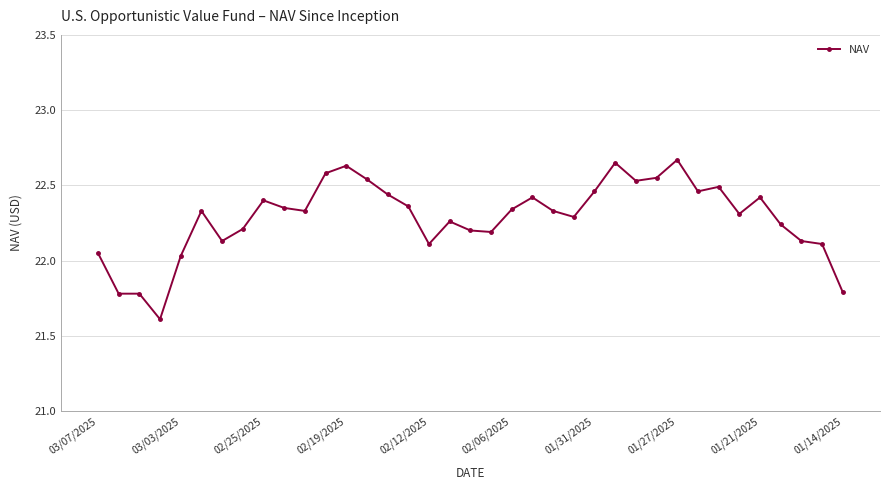

What is the minimum value shown in the chart?

21.6